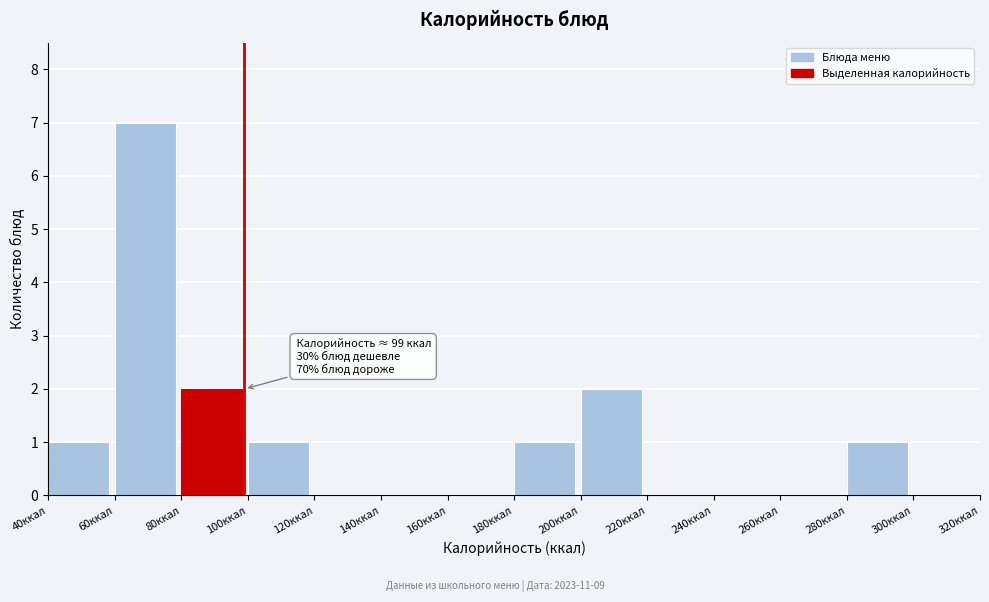

Over which range of the x-axis is the bar tallest?

60 to 80